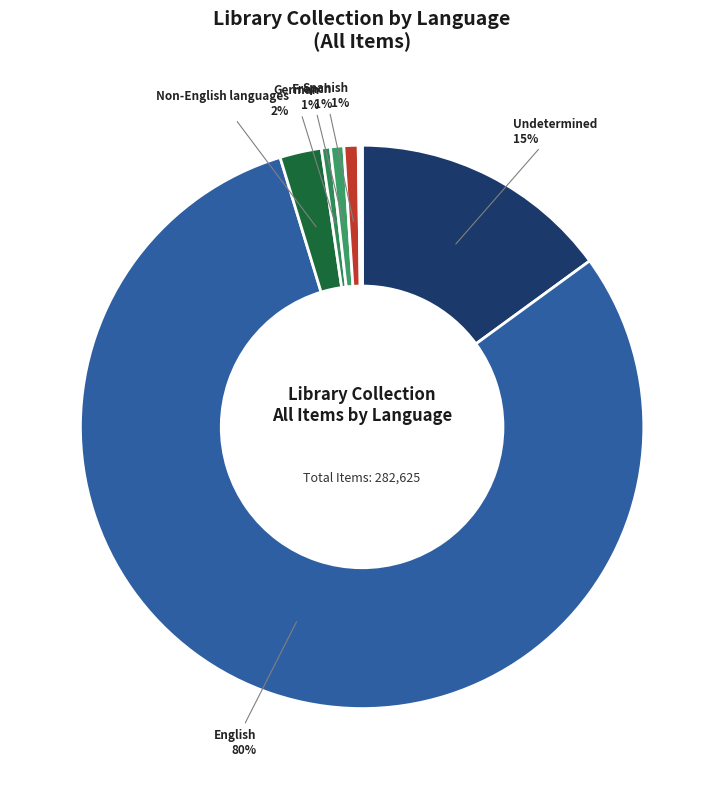

To the nearest percent, what is the difference between the largest and smallest slice percentages?

80%